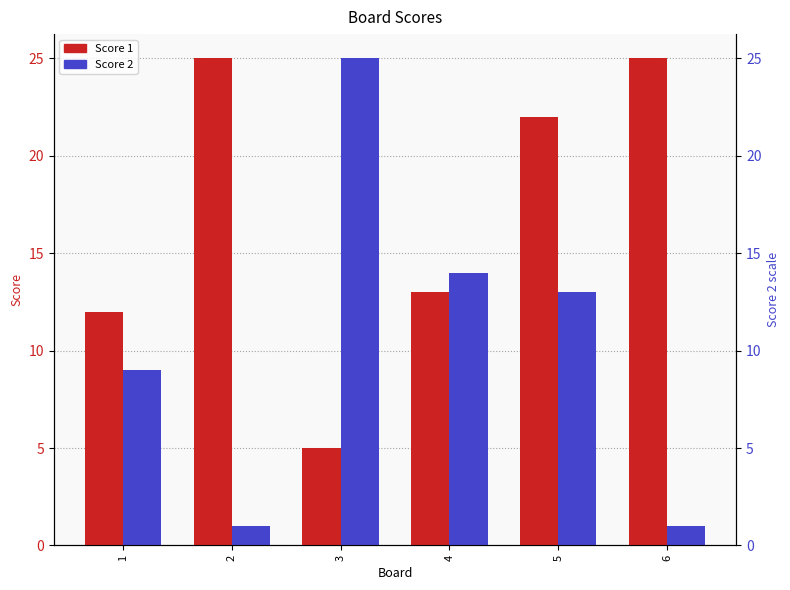

Reading left to right, transcribe all the data shown in this chart.

Score 1: 1=12	2=25	3=5	4=13	5=22	6=25
Score 2: 1=9	2=1	3=25	4=14	5=13	6=1